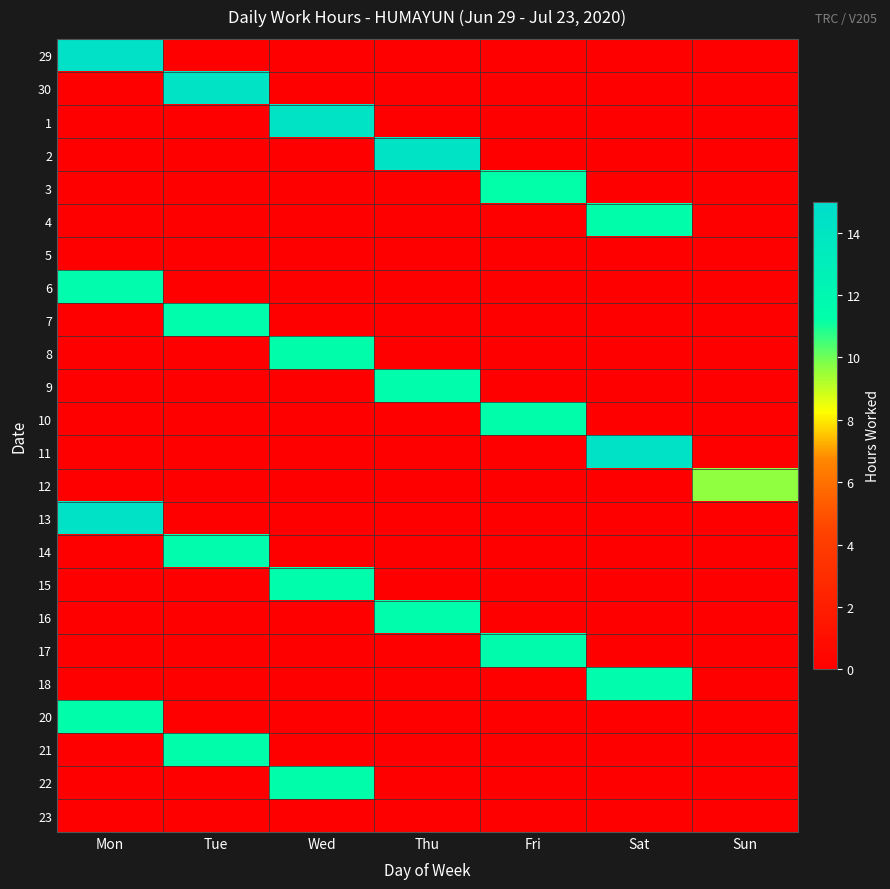

Reading right to left, what are all the values shown in this chart?

29: Sun=0.0	Sat=0.0	Fri=0.0	Thu=0.0	Wed=0.0	Tue=0.0	Mon=14.4
30: Sun=0.0	Sat=0.0	Fri=0.0	Thu=0.0	Wed=0.0	Tue=14.2	Mon=0.0
1: Sun=0.0	Sat=0.0	Fri=0.0	Thu=0.0	Wed=14.3	Tue=0.0	Mon=0.0
2: Sun=0.0	Sat=0.0	Fri=0.0	Thu=14.2	Wed=0.0	Tue=0.0	Mon=0.0
3: Sun=0.0	Sat=0.0	Fri=11.2	Thu=0.0	Wed=0.0	Tue=0.0	Mon=0.0
4: Sun=0.0	Sat=11.3	Fri=0.0	Thu=0.0	Wed=0.0	Tue=0.0	Mon=0.0
5: Sun=0.0	Sat=0.0	Fri=0.0	Thu=0.0	Wed=0.0	Tue=0.0	Mon=0.0
6: Sun=0.0	Sat=0.0	Fri=0.0	Thu=0.0	Wed=0.0	Tue=0.0	Mon=11.5
7: Sun=0.0	Sat=0.0	Fri=0.0	Thu=0.0	Wed=0.0	Tue=11.4	Mon=0.0
8: Sun=0.0	Sat=0.0	Fri=0.0	Thu=0.0	Wed=11.3	Tue=0.0	Mon=0.0
9: Sun=0.0	Sat=0.0	Fri=0.0	Thu=11.4	Wed=0.0	Tue=0.0	Mon=0.0
10: Sun=0.0	Sat=0.0	Fri=11.2	Thu=0.0	Wed=0.0	Tue=0.0	Mon=0.0
11: Sun=0.0	Sat=14.4	Fri=0.0	Thu=0.0	Wed=0.0	Tue=0.0	Mon=0.0
12: Sun=9.7	Sat=0.0	Fri=0.0	Thu=0.0	Wed=0.0	Tue=0.0	Mon=0.0
13: Sun=0.0	Sat=0.0	Fri=0.0	Thu=0.0	Wed=0.0	Tue=0.0	Mon=14.4
14: Sun=0.0	Sat=0.0	Fri=0.0	Thu=0.0	Wed=0.0	Tue=11.5	Mon=0.0
15: Sun=0.0	Sat=0.0	Fri=0.0	Thu=0.0	Wed=11.4	Tue=0.0	Mon=0.0
16: Sun=0.0	Sat=0.0	Fri=0.0	Thu=11.4	Wed=0.0	Tue=0.0	Mon=0.0
17: Sun=0.0	Sat=0.0	Fri=11.6	Thu=0.0	Wed=0.0	Tue=0.0	Mon=0.0
18: Sun=0.0	Sat=11.5	Fri=0.0	Thu=0.0	Wed=0.0	Tue=0.0	Mon=0.0
20: Sun=0.0	Sat=0.0	Fri=0.0	Thu=0.0	Wed=0.0	Tue=0.0	Mon=11.3
21: Sun=0.0	Sat=0.0	Fri=0.0	Thu=0.0	Wed=0.0	Tue=11.3	Mon=0.0
22: Sun=0.0	Sat=0.0	Fri=0.0	Thu=0.0	Wed=11.3	Tue=0.0	Mon=0.0
23: Sun=0.0	Sat=0.0	Fri=0.0	Thu=0.0	Wed=0.0	Tue=0.0	Mon=0.0